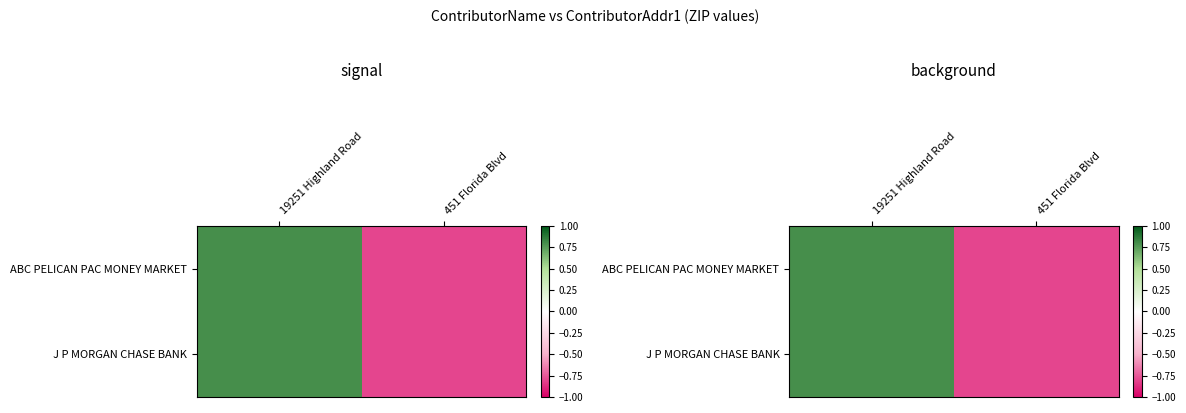

The J P MORGAN CHASE BANK series shows -0.8 at 451 Florida Blvd. True or false?

True